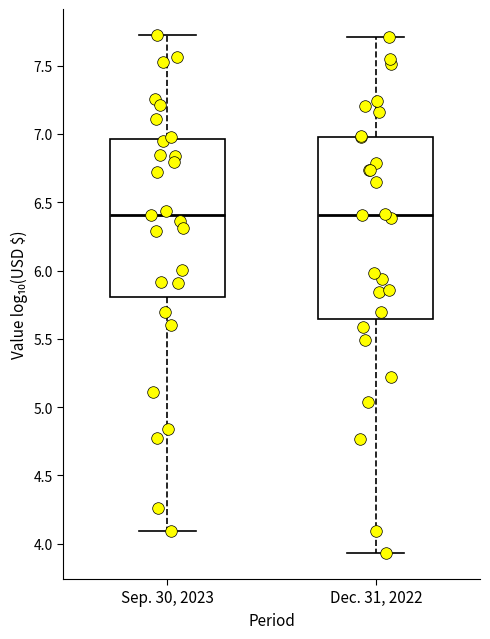

Reading left to right, transcribe this box plot: for each box, give where its median line is, the range the box spans, and where its two whiskers end, as read against the y-axis. The values are not printed on the chart, so give them approximately, as read against the axis.

Sep. 30, 2023: median 6.40, box 5.80 to 6.95, whiskers 4.10 to 7.75
Dec. 31, 2022: median 6.40, box 5.65 to 7.00, whiskers 3.95 to 7.70